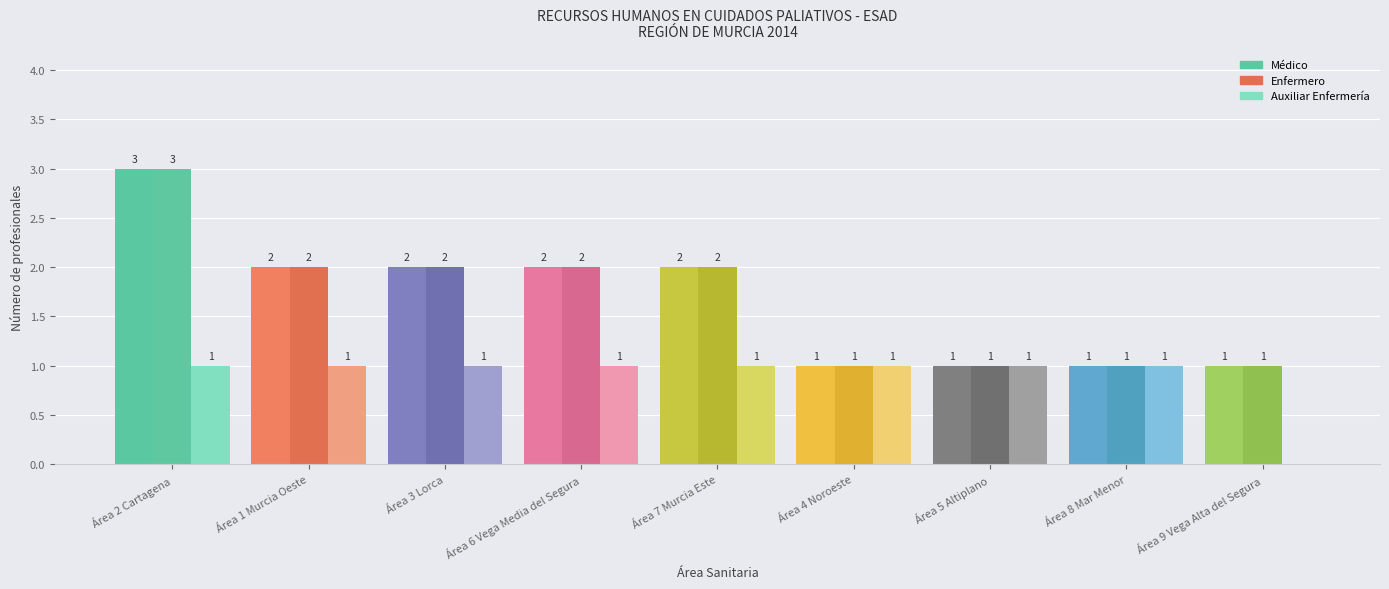

What is the value of the Enfermero bar at the 6th from the left?

1